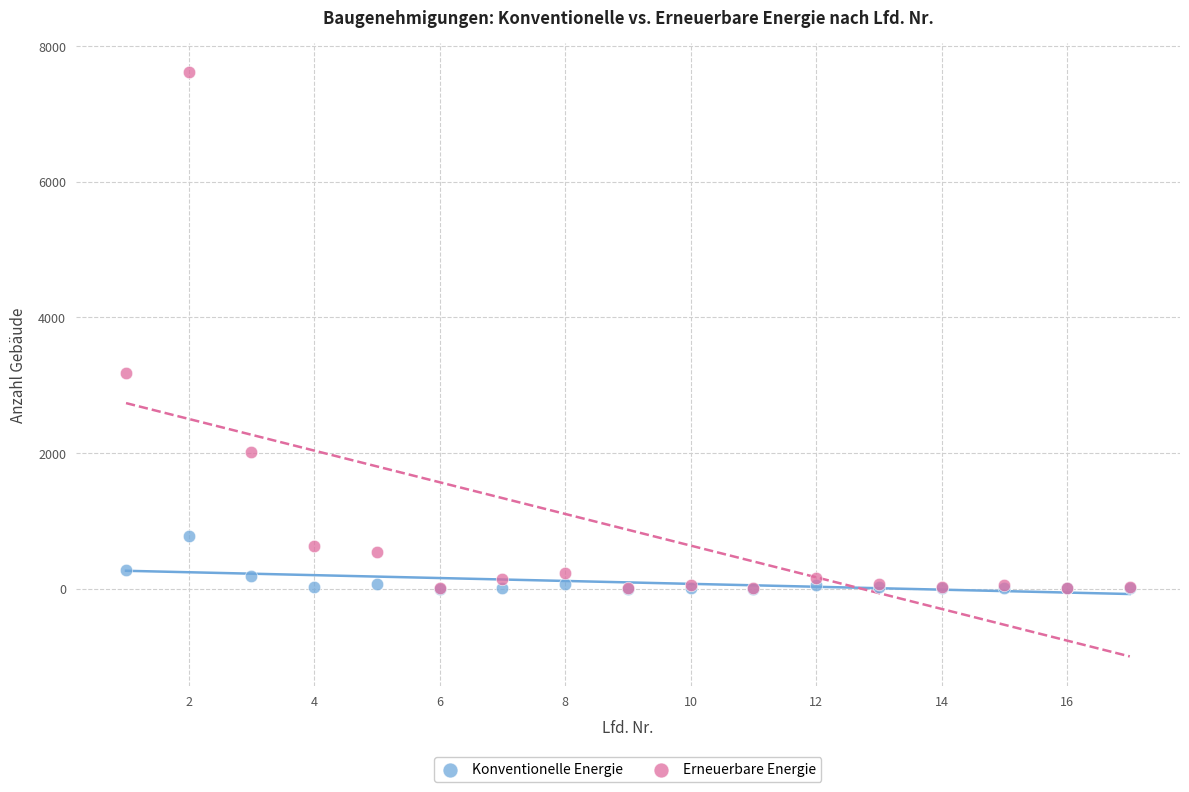

Across all series, what Y value is closest to 3809?

3185